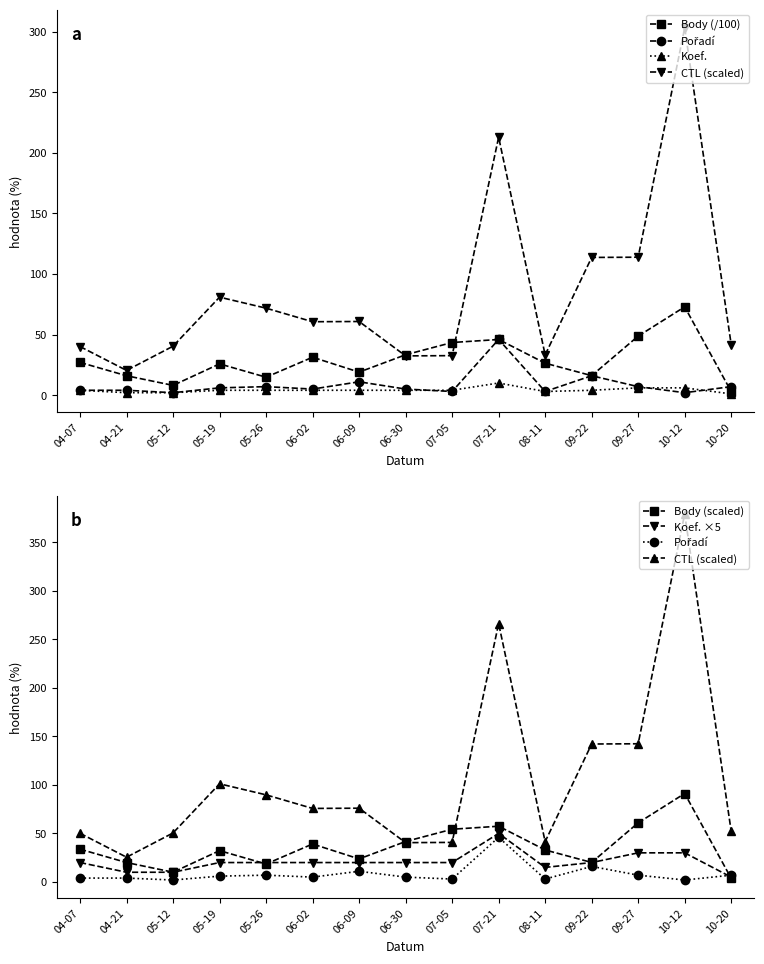

Read the Pořadí value at 09-22.

16.0